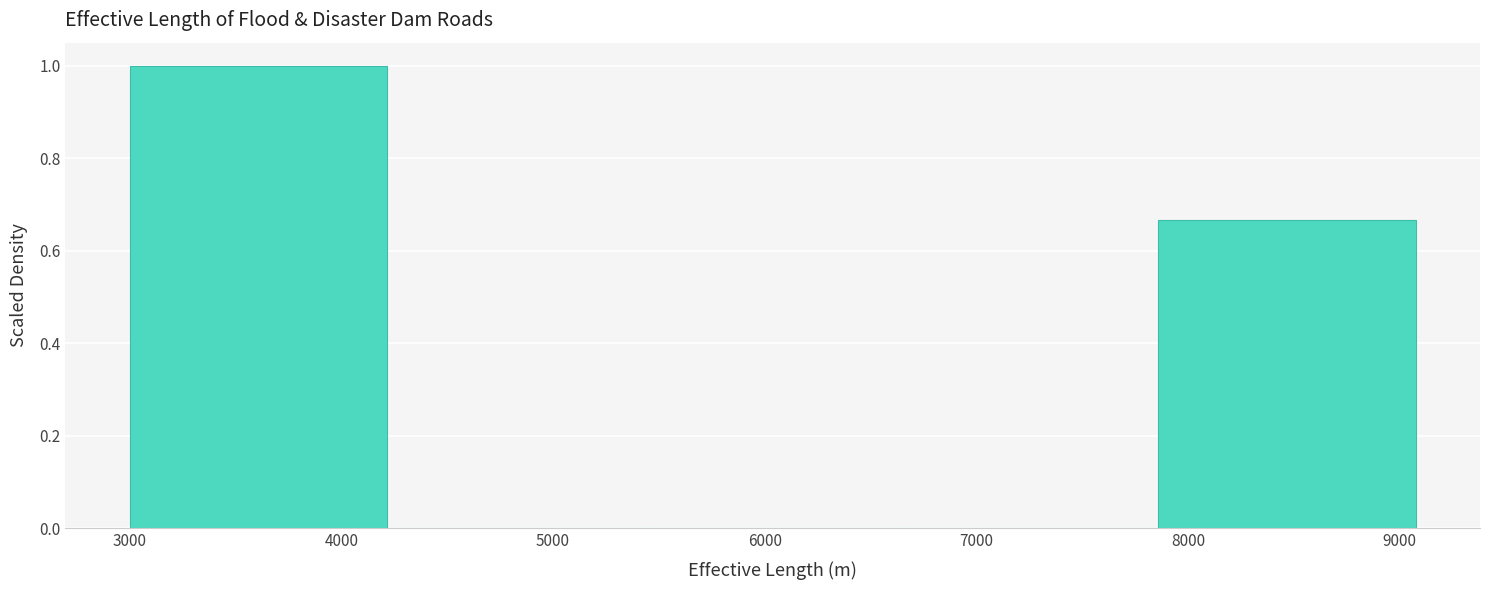

How tall is the bar that spans 3000 to 4200 on the x-axis? Neither the bar edges nor the heights are printed on the chart, so give them approximately, as read against the axes.

1.00